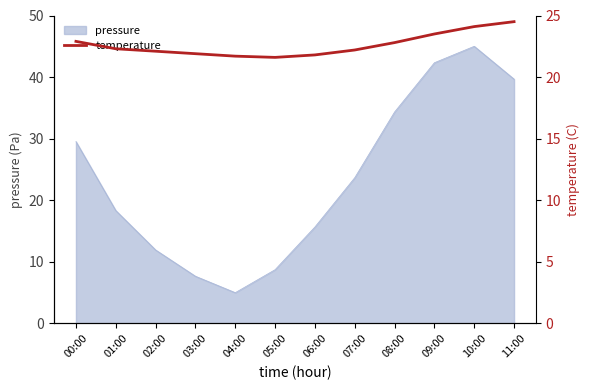

Does the chart have visible grid lines?

No